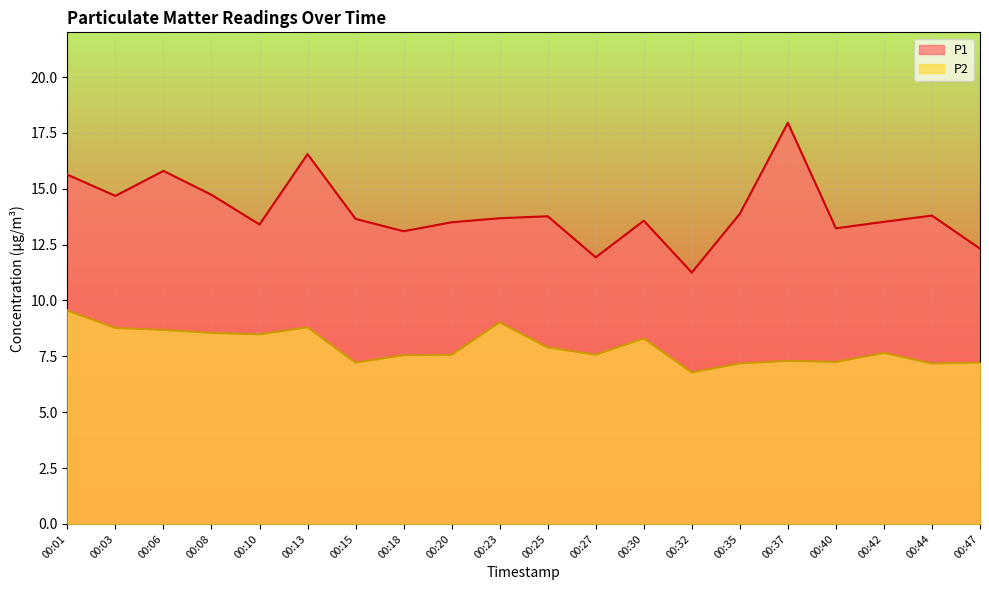

Rank the series by their maximum value, from lowest to highest.

P2, P1